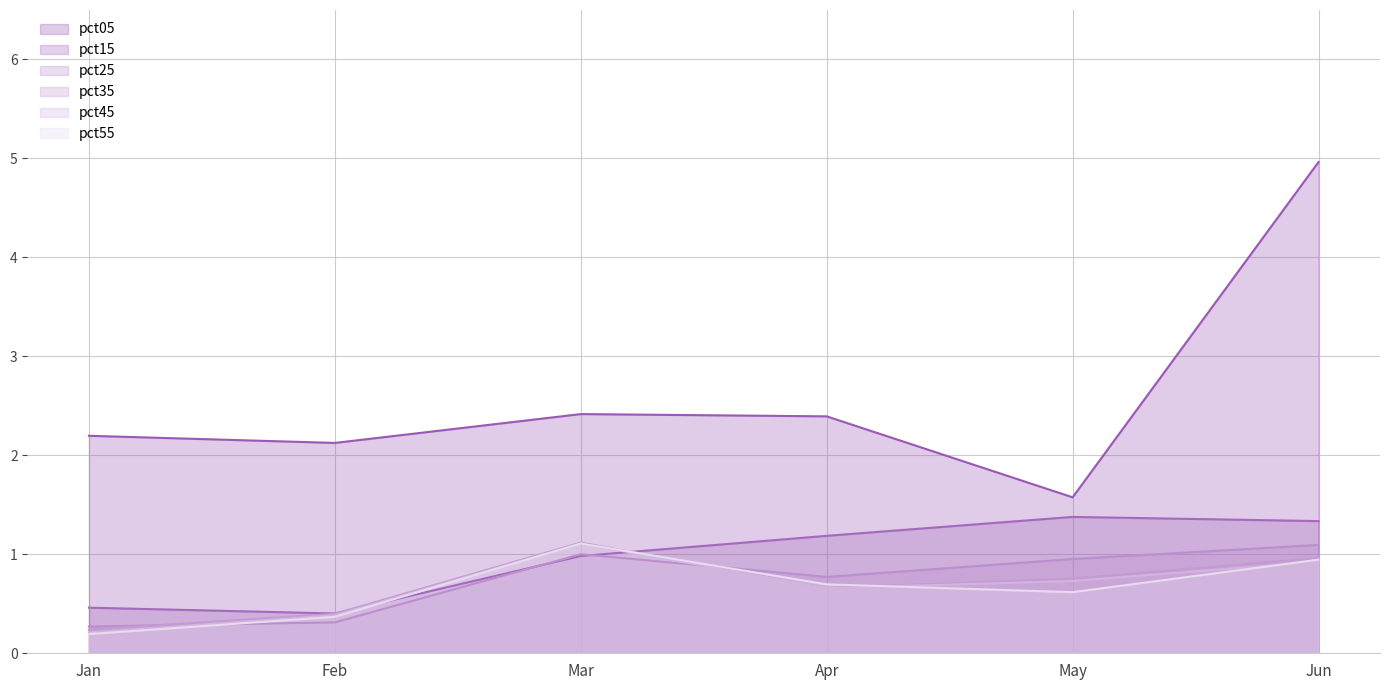

Is the value of pct35 at Feb greater than the value of pct15 at Apr?

No